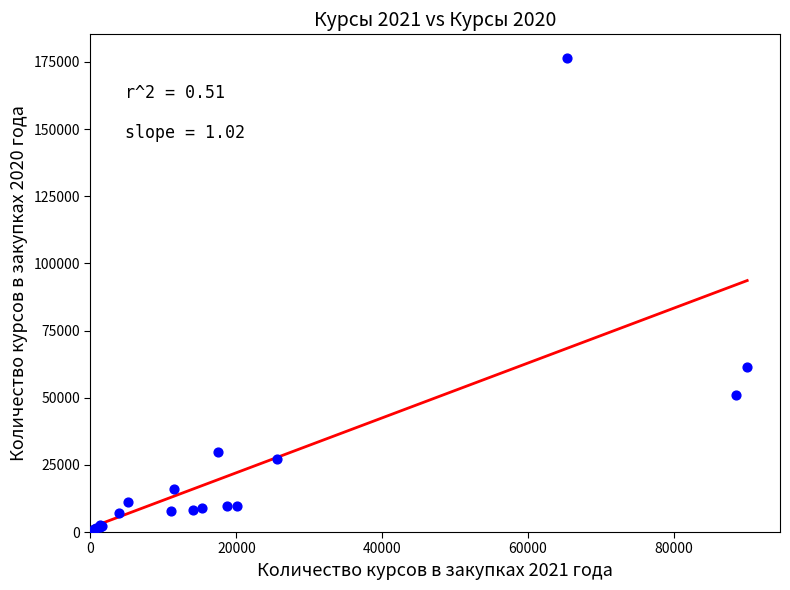

What Y value in the scatter plot is closest to 88305?

61596.3